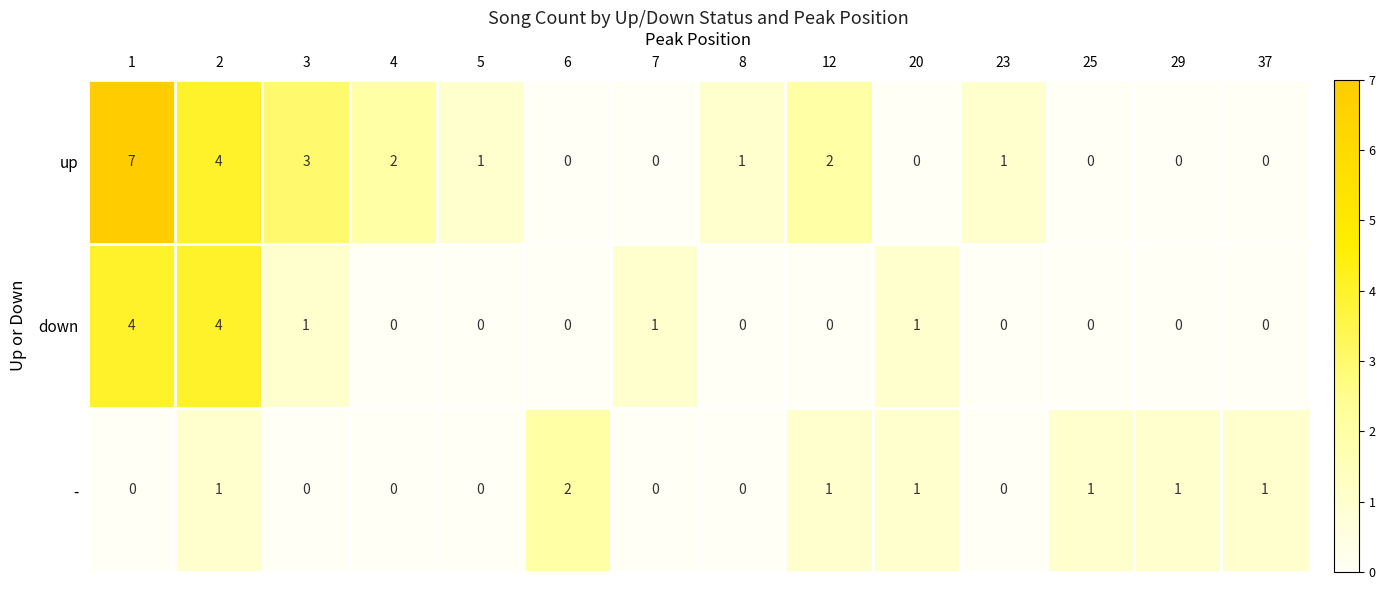

Which series has the largest total across all categories?

up